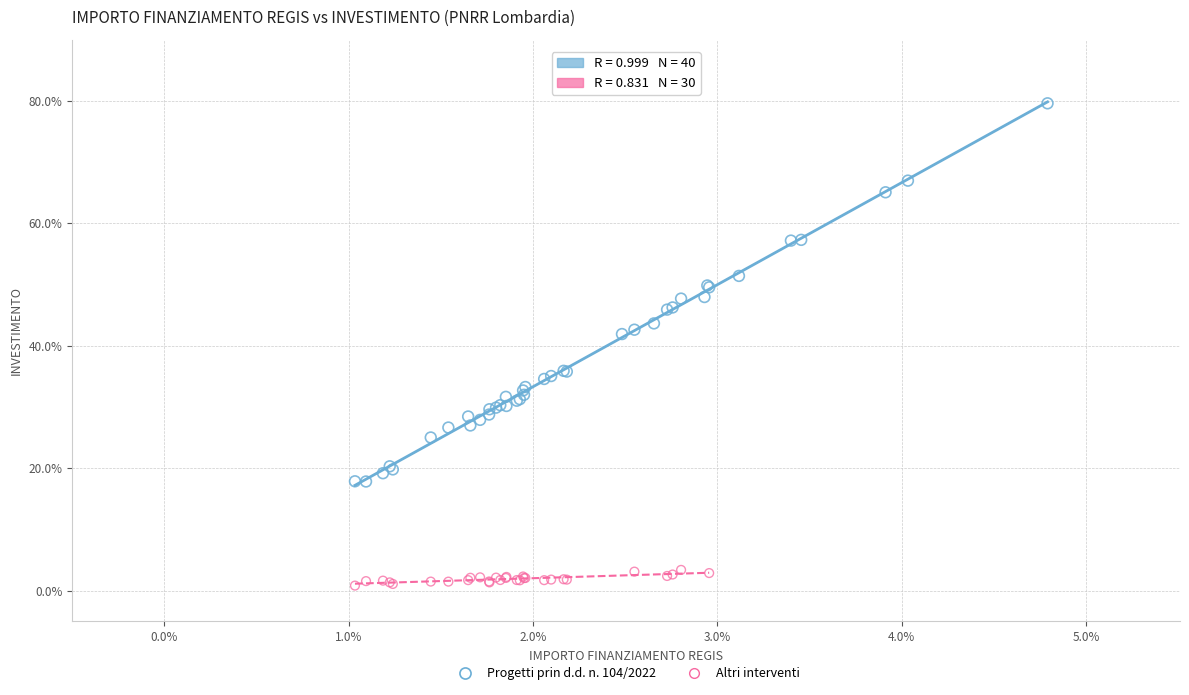

Which series contains the lowest Y value?

Altri interventi